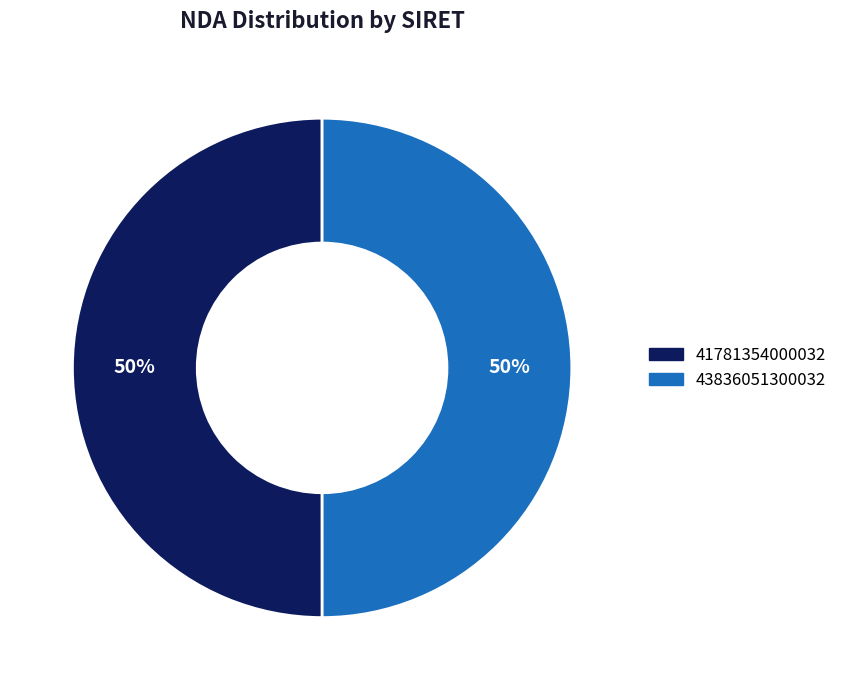

To the nearest percent, what portion does 41781354000032 represent?

50%